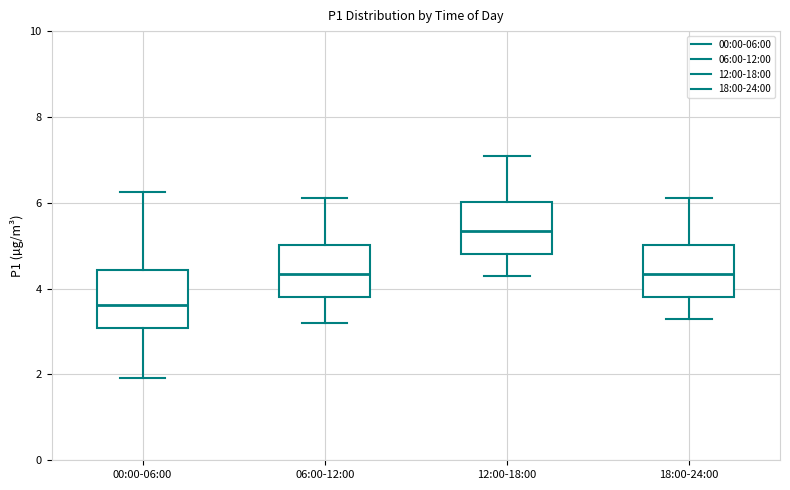

Which box's median line is the highest?

12:00-18:00